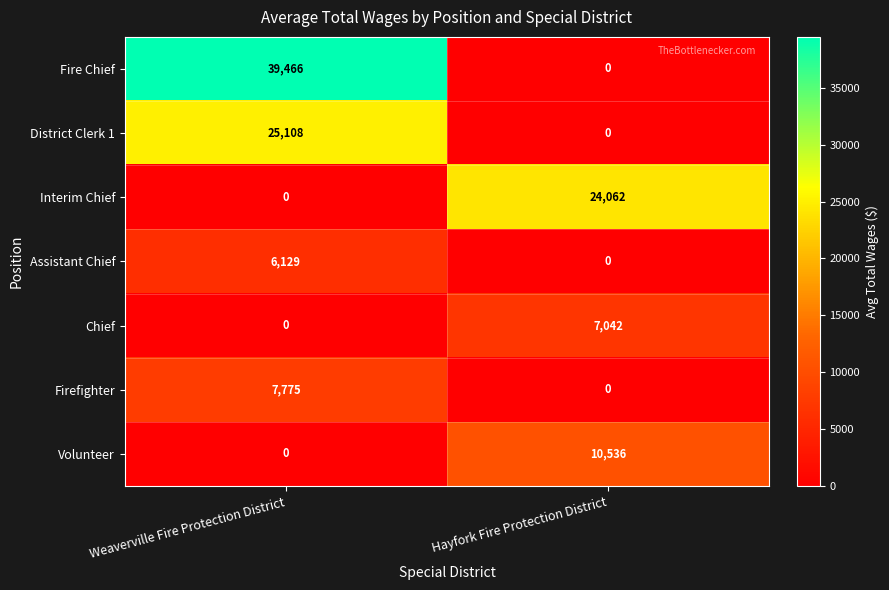

How many categories are shown in the chart?

2